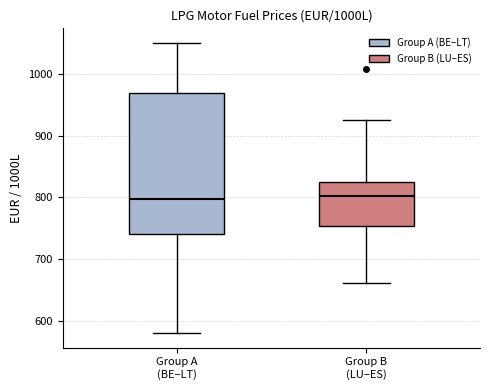

Where is the upper edge of the box for Group A (BE–LT) on the y-axis? The values are not printed on the chart, so give them approximately, as read against the axis.

970